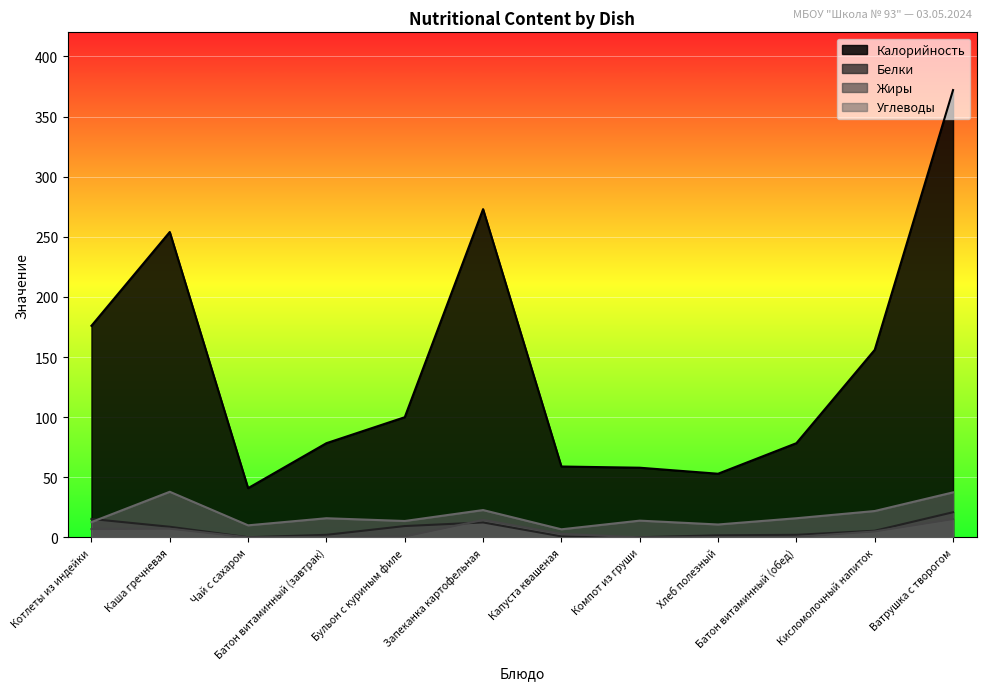

The Жиры series shows 5.0 at Кисломолочный напиток. True or false?

True